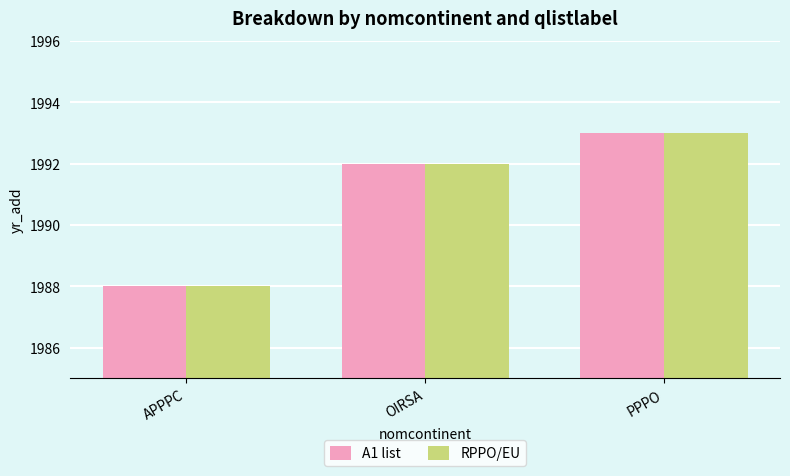

What is the label of the 1st bar from the right?

PPPO